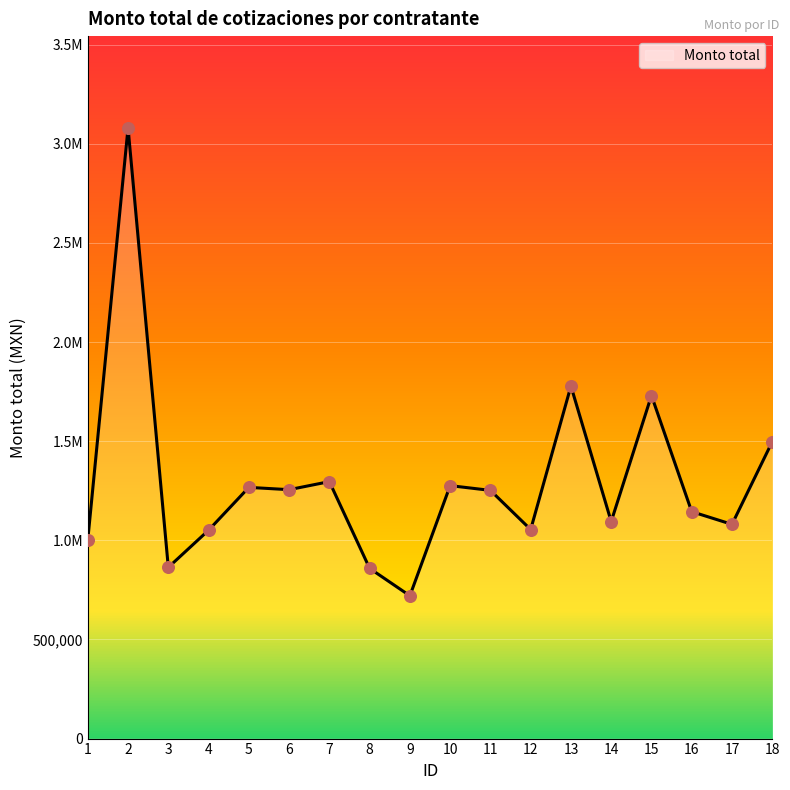

What is the ratio of the value at 17 to the value at 14?

1.0